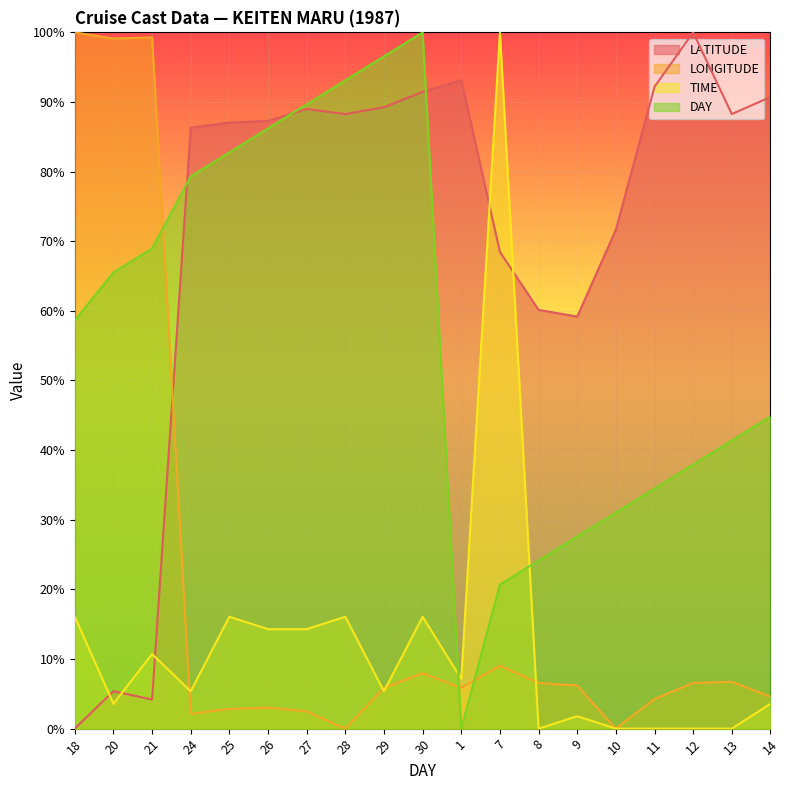

Which series has the largest range (max minus min)?

LATITUDE